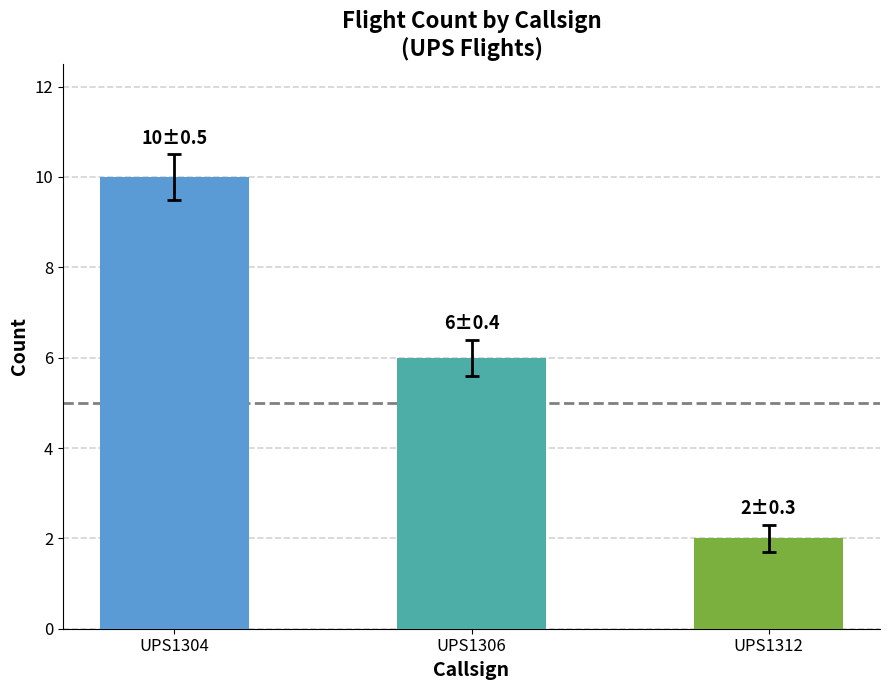

Which has a higher value, UPS1312 or UPS1306?

UPS1306